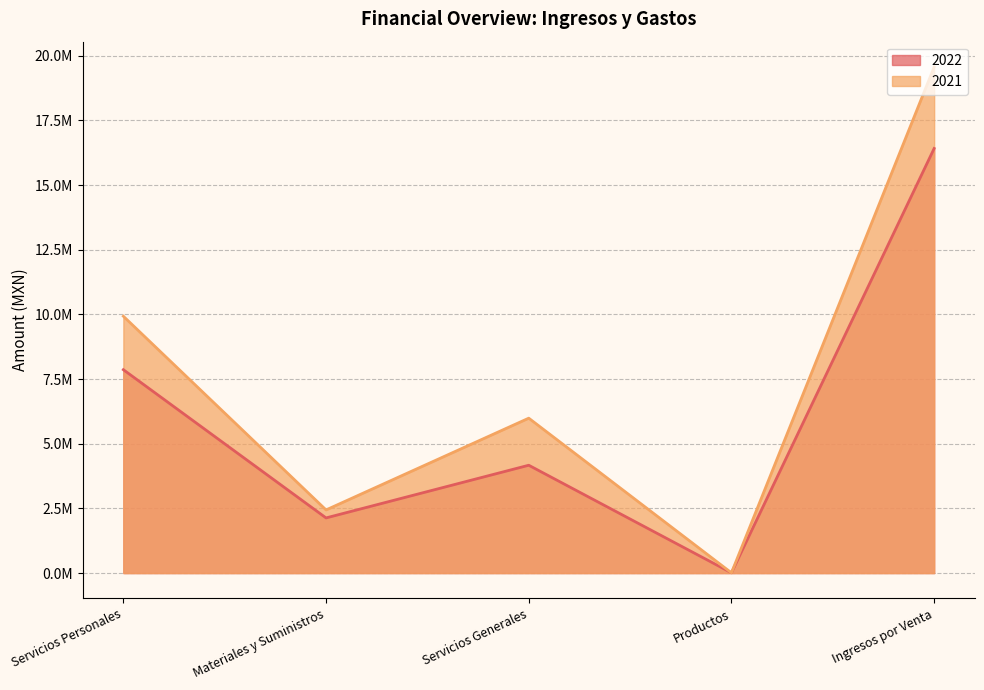

Is it true that 2021 equals 3733.3 at Productos?

False